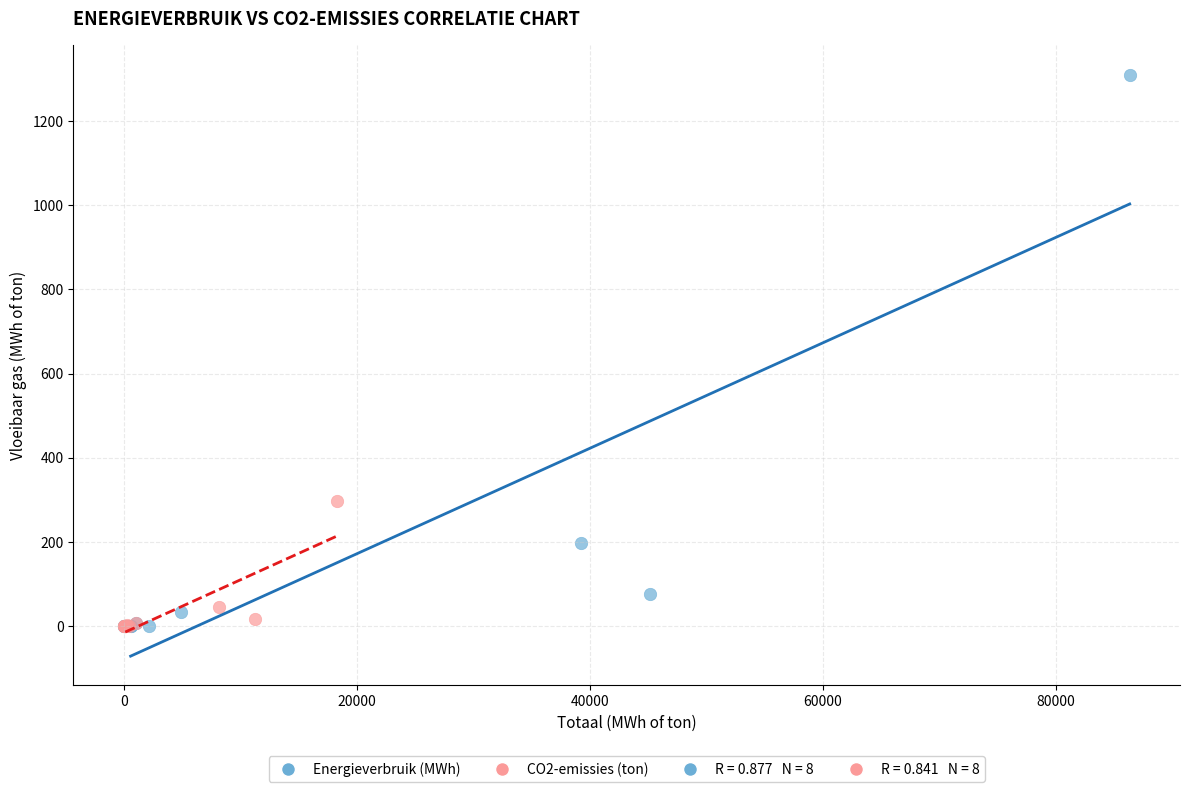

Which series reaches the maximum Y coordinate?

Energieverbruik (MWh)